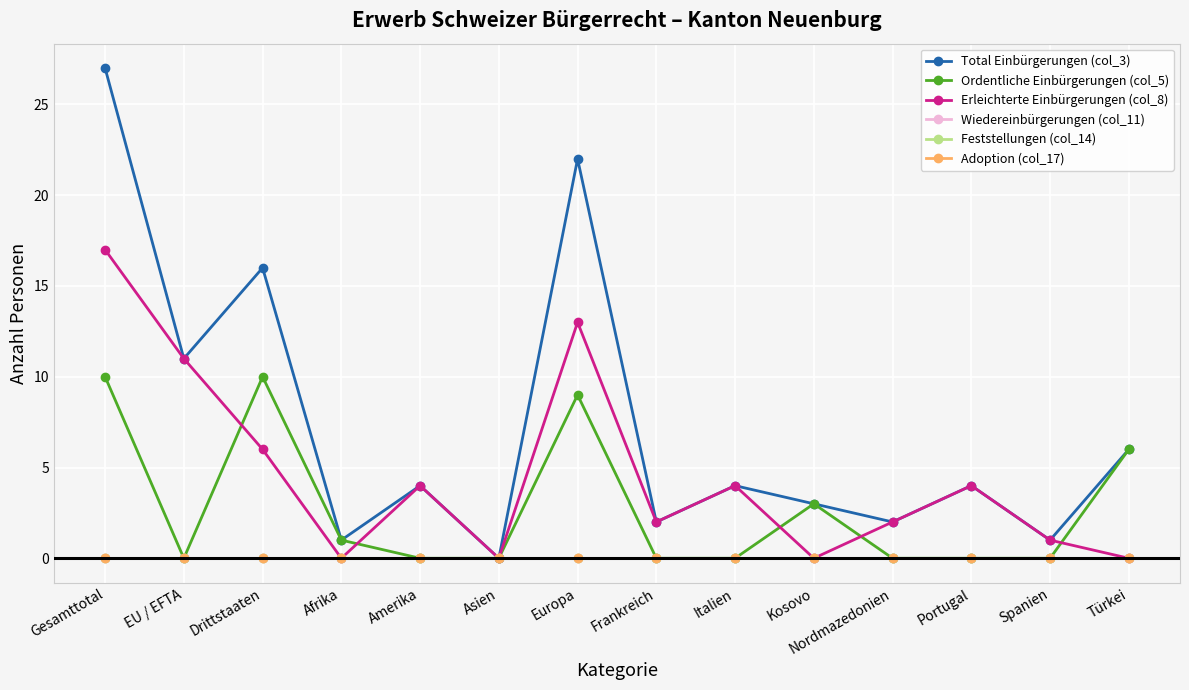

What is the difference between the highest and lowest values at EU / EFTA?

11